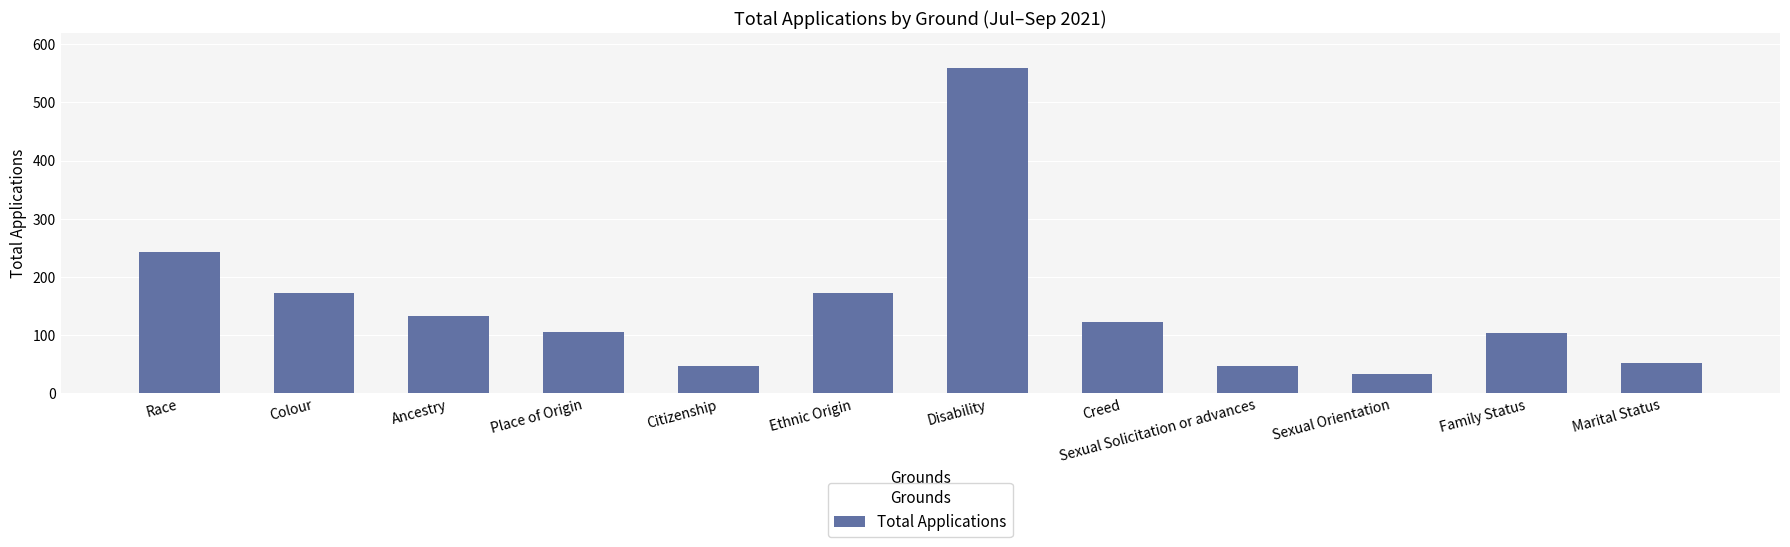

Are the bars grouped side by side (vs. stacked)?

No